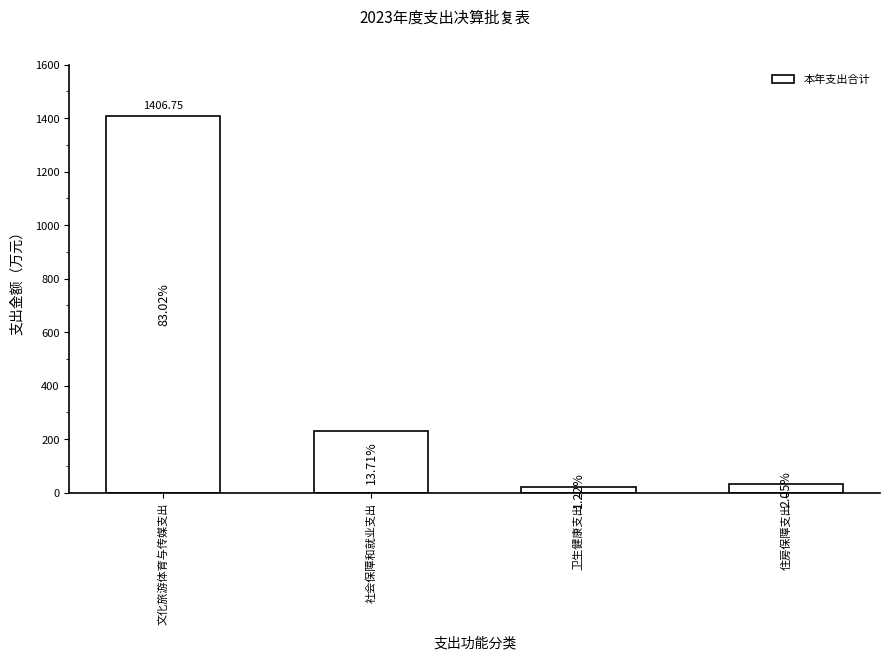

What position from the right is 社会保障和就业支出?

3